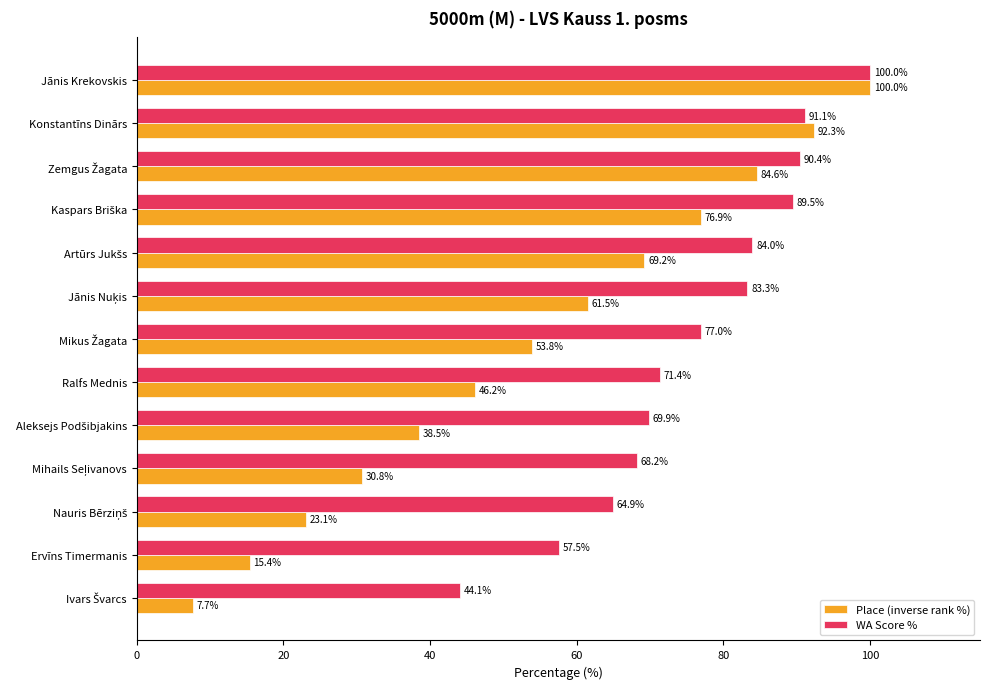

At how many categories does at least one series exceed 25?

13